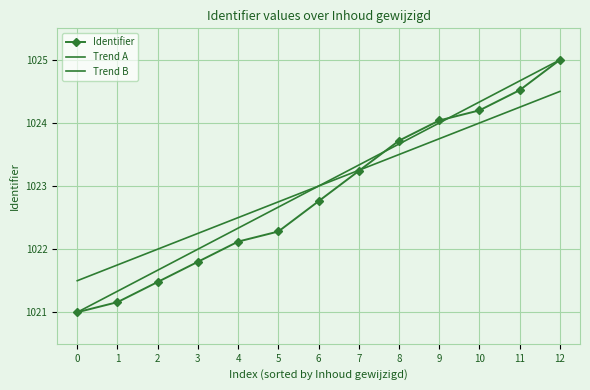

Which category has the highest value across all series?

12